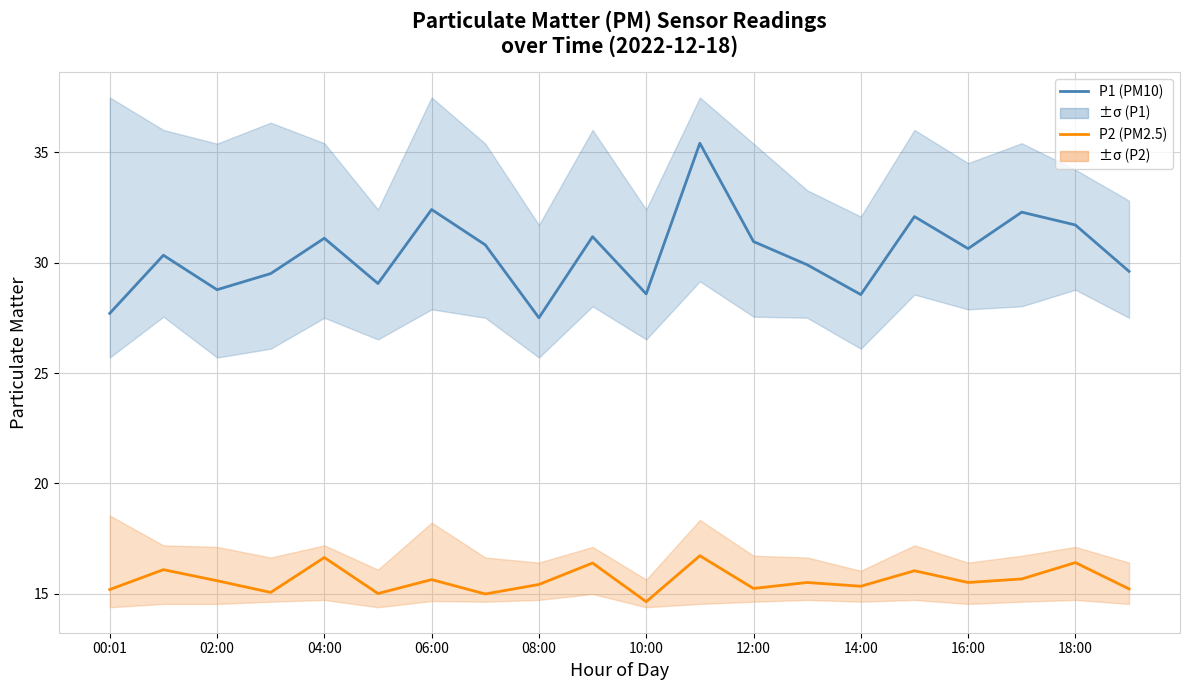

List the series in order of their overall mean, lowest first.

P2 (PM2.5), P1 (PM10)